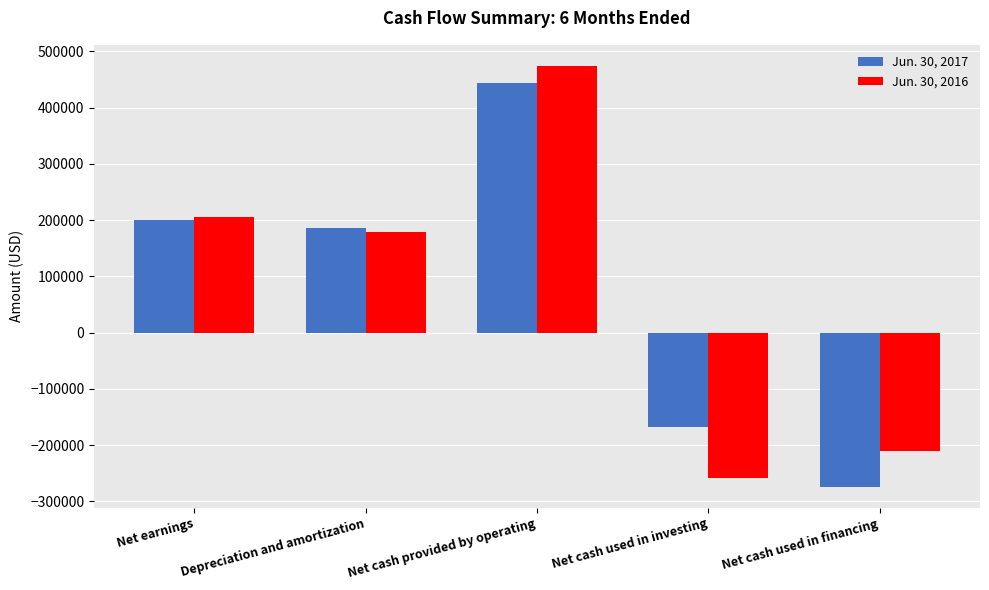

Count the number of categories in the chart.

5